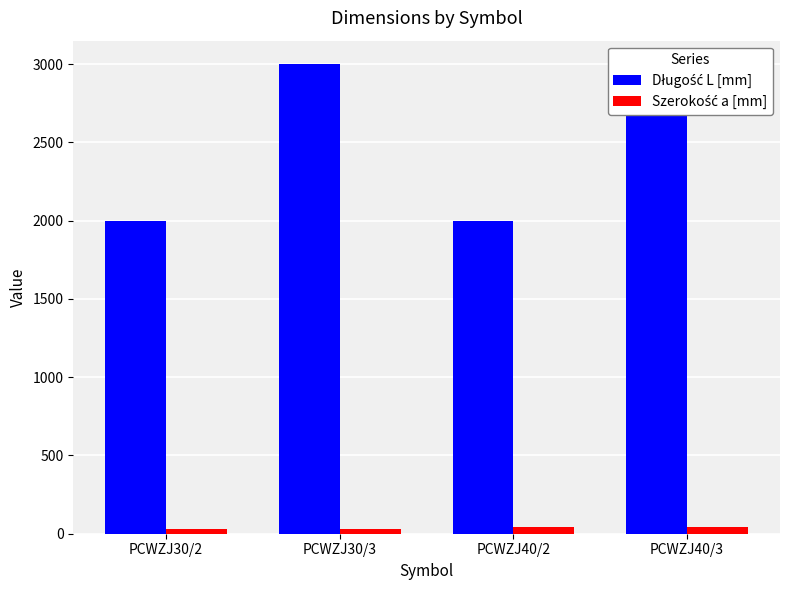

At how many categories does at least one series exceed 2686?

2